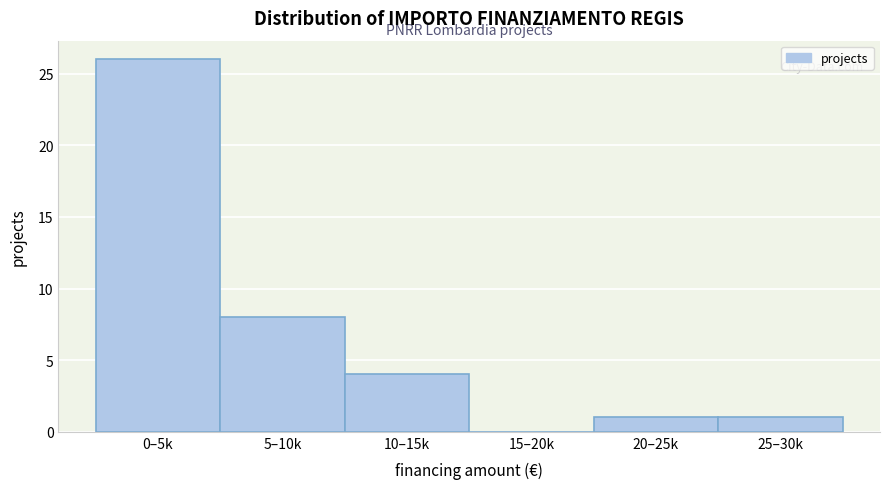

Reading left to right, list all the values displayed in this chart.

0–5k=26	5–10k=8	10–15k=4	15–20k=0	20–25k=1	25–30k=1